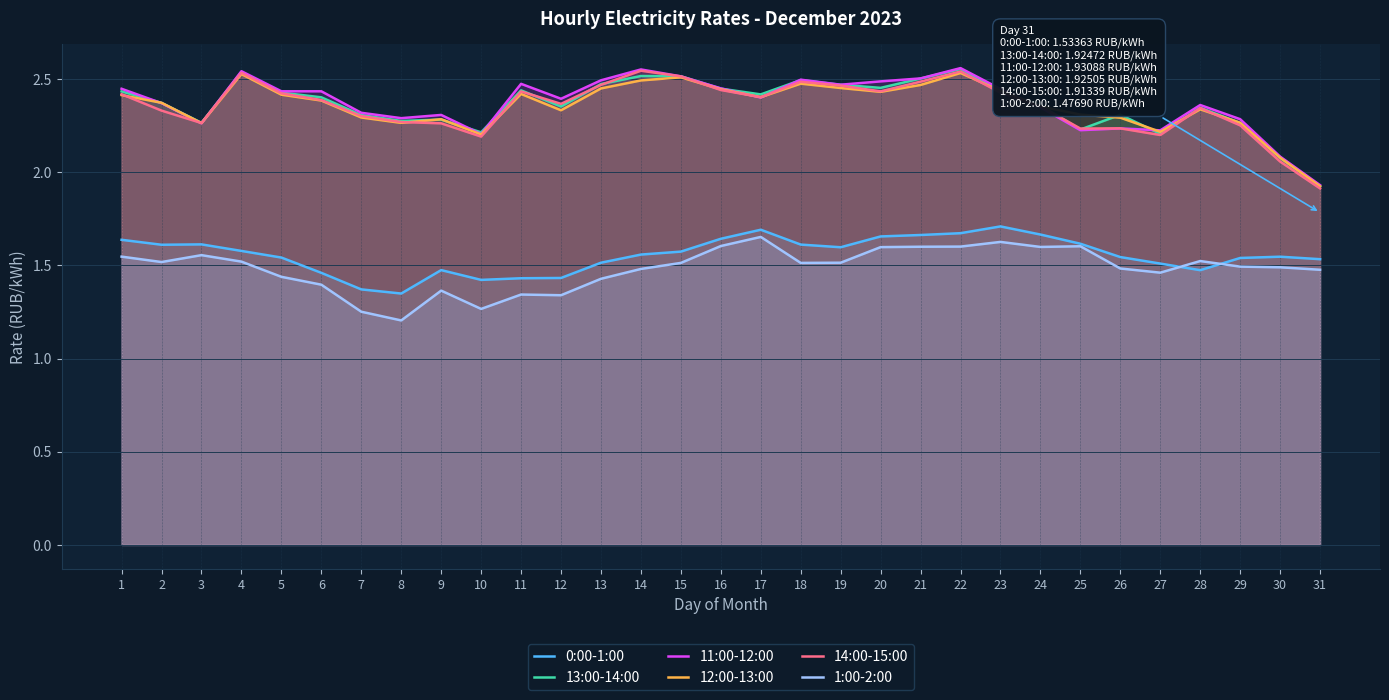

Reading left to right, what are all the values shown in this chart?

0:00-1:00: 1=1.6	2=1.6	3=1.6	4=1.6	5=1.5	6=1.5	7=1.4	8=1.3	9=1.5	10=1.4	11=1.4	12=1.4	13=1.5	14=1.6	15=1.6	16=1.6	17=1.7	18=1.6	19=1.6	20=1.7	21=1.7	22=1.7	23=1.7	24=1.7	25=1.6	26=1.5	27=1.5	28=1.5	29=1.5	30=1.5	31=1.5
13:00-14:00: 1=2.4	2=2.4	3=2.3	4=2.5	5=2.4	6=2.4	7=2.3	8=2.3	9=2.3	10=2.2	11=2.4	12=2.4	13=2.5	14=2.5	15=2.5	16=2.4	17=2.4	18=2.5	19=2.5	20=2.5	21=2.5	22=2.6	23=2.4	24=2.4	25=2.2	26=2.3	27=2.2	28=2.3	29=2.3	30=2.1	31=1.9
11:00-12:00: 1=2.4	2=2.4	3=2.3	4=2.5	5=2.4	6=2.4	7=2.3	8=2.3	9=2.3	10=2.2	11=2.5	12=2.4	13=2.5	14=2.6	15=2.5	16=2.5	17=2.4	18=2.5	19=2.5	20=2.5	21=2.5	22=2.6	23=2.4	24=2.3	25=2.2	26=2.2	27=2.2	28=2.4	29=2.3	30=2.1	31=1.9
12:00-13:00: 1=2.4	2=2.4	3=2.3	4=2.5	5=2.4	6=2.4	7=2.3	8=2.3	9=2.3	10=2.2	11=2.4	12=2.3	13=2.5	14=2.5	15=2.5	16=2.4	17=2.4	18=2.5	19=2.5	20=2.4	21=2.5	22=2.5	23=2.4	24=2.4	25=2.3	26=2.3	27=2.2	28=2.3	29=2.3	30=2.1	31=1.9
14:00-15:00: 1=2.4	2=2.3	3=2.3	4=2.5	5=2.4	6=2.4	7=2.3	8=2.3	9=2.3	10=2.2	11=2.4	12=2.4	13=2.5	14=2.5	15=2.5	16=2.4	17=2.4	18=2.5	19=2.5	20=2.4	21=2.5	22=2.5	23=2.4	24=2.4	25=2.2	26=2.2	27=2.2	28=2.3	29=2.3	30=2.1	31=1.9
1:00-2:00: 1=1.5	2=1.5	3=1.6	4=1.5	5=1.4	6=1.4	7=1.3	8=1.2	9=1.4	10=1.3	11=1.3	12=1.3	13=1.4	14=1.5	15=1.5	16=1.6	17=1.7	18=1.5	19=1.5	20=1.6	21=1.6	22=1.6	23=1.6	24=1.6	25=1.6	26=1.5	27=1.5	28=1.5	29=1.5	30=1.5	31=1.5